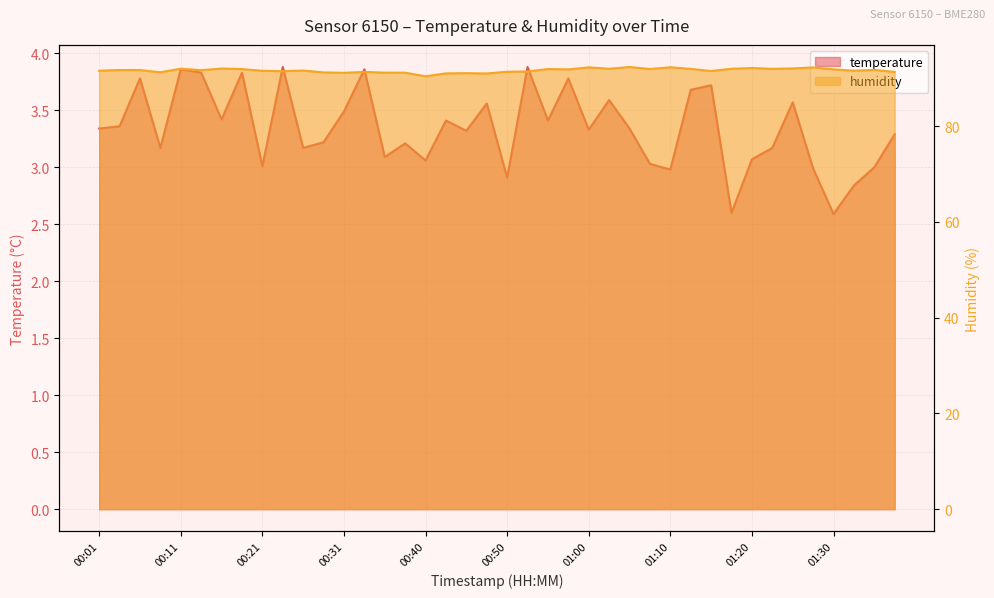

List the series in order of their peak value, highest first.

humidity, temperature